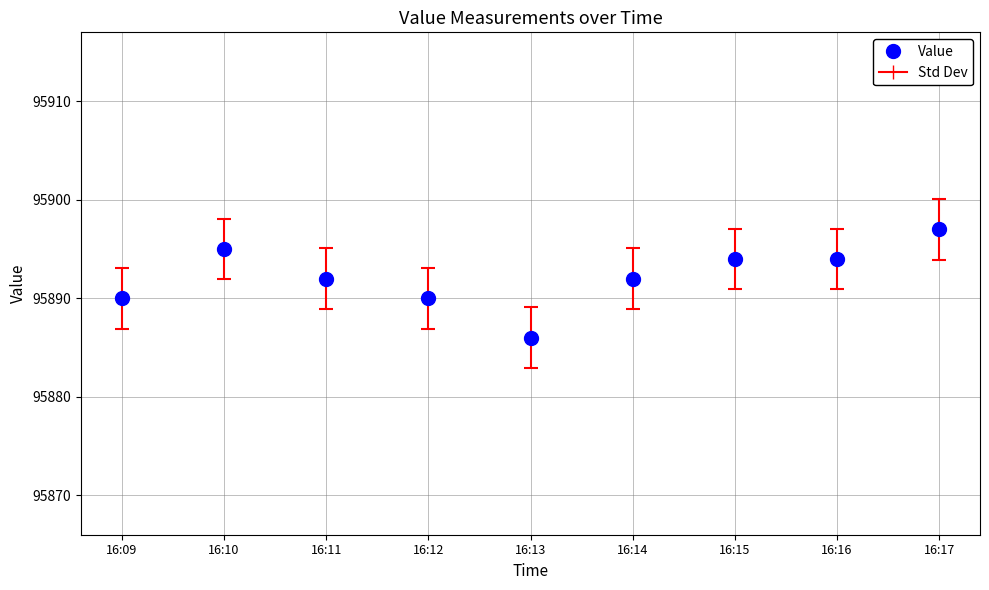

What is the average Y value?

95892